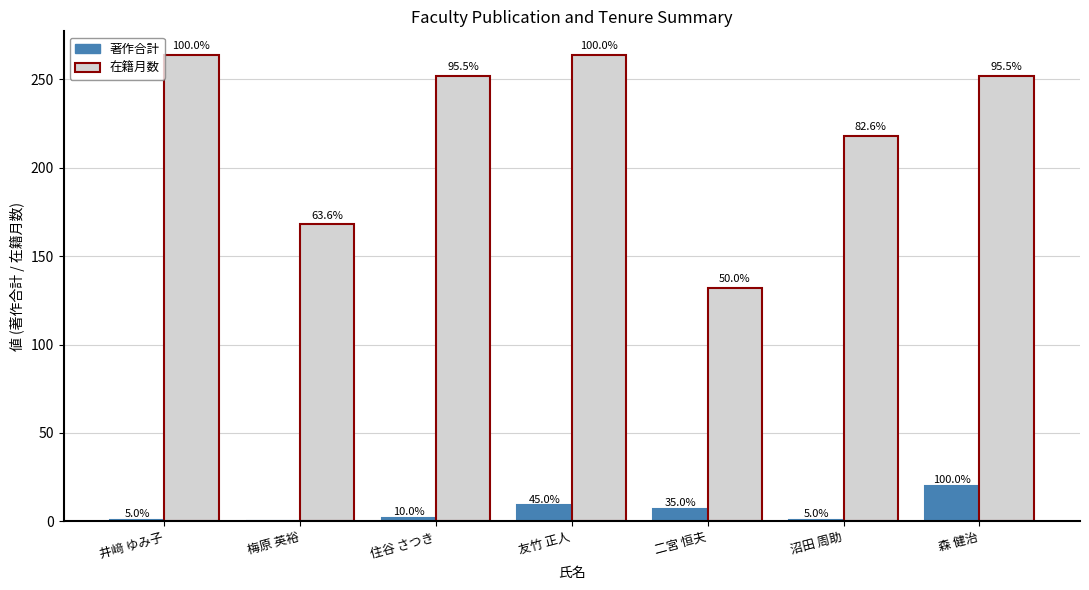

What is the average value of the 著作合計 series?

6